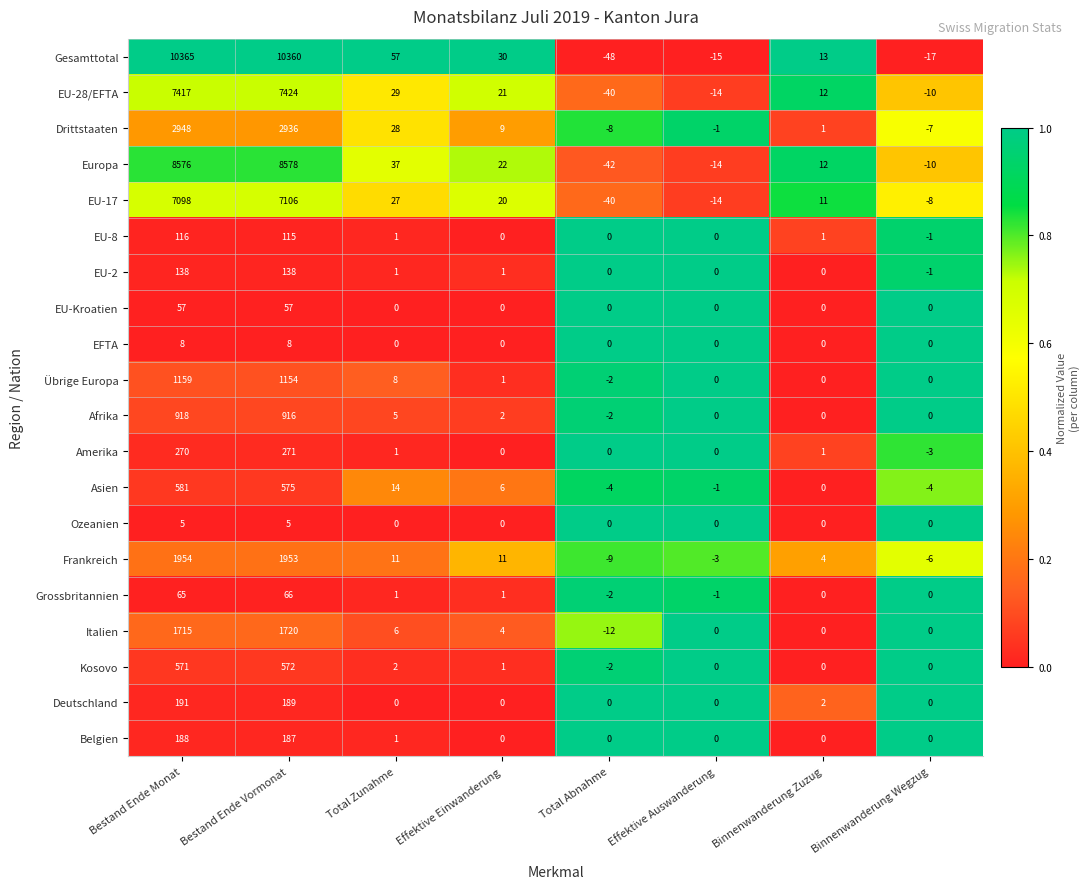

What is the difference between the second highest and second lowest values in the Amerika series?

270